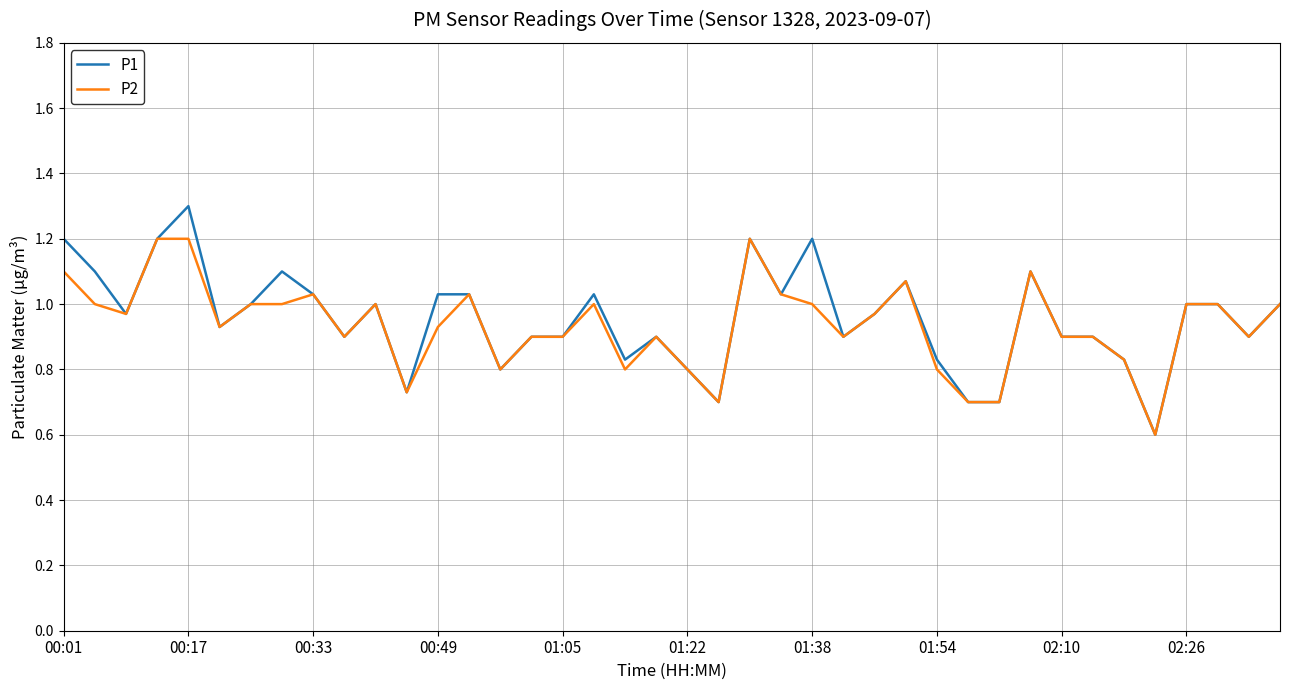

What is the greatest value displayed?

1.3